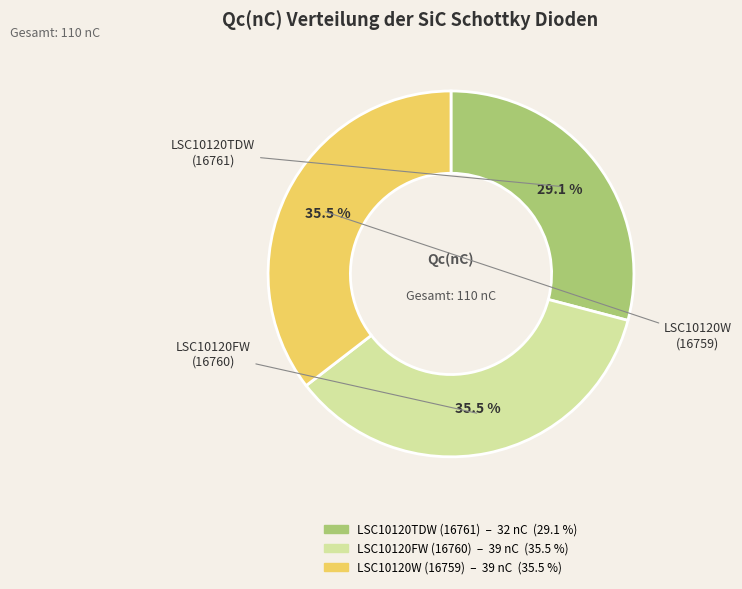

Is there any slice that represents more than half of the pie?

No